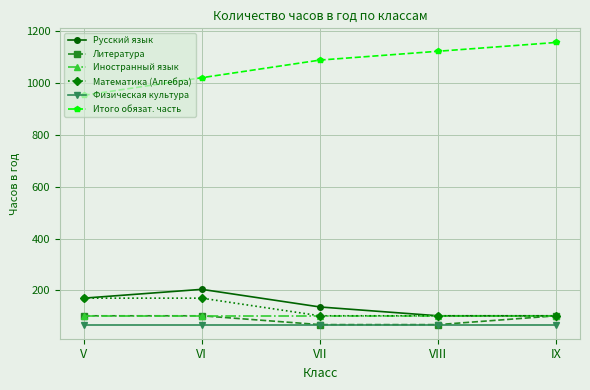

What is the value of the Русский язык point at the 5th from the left?

102